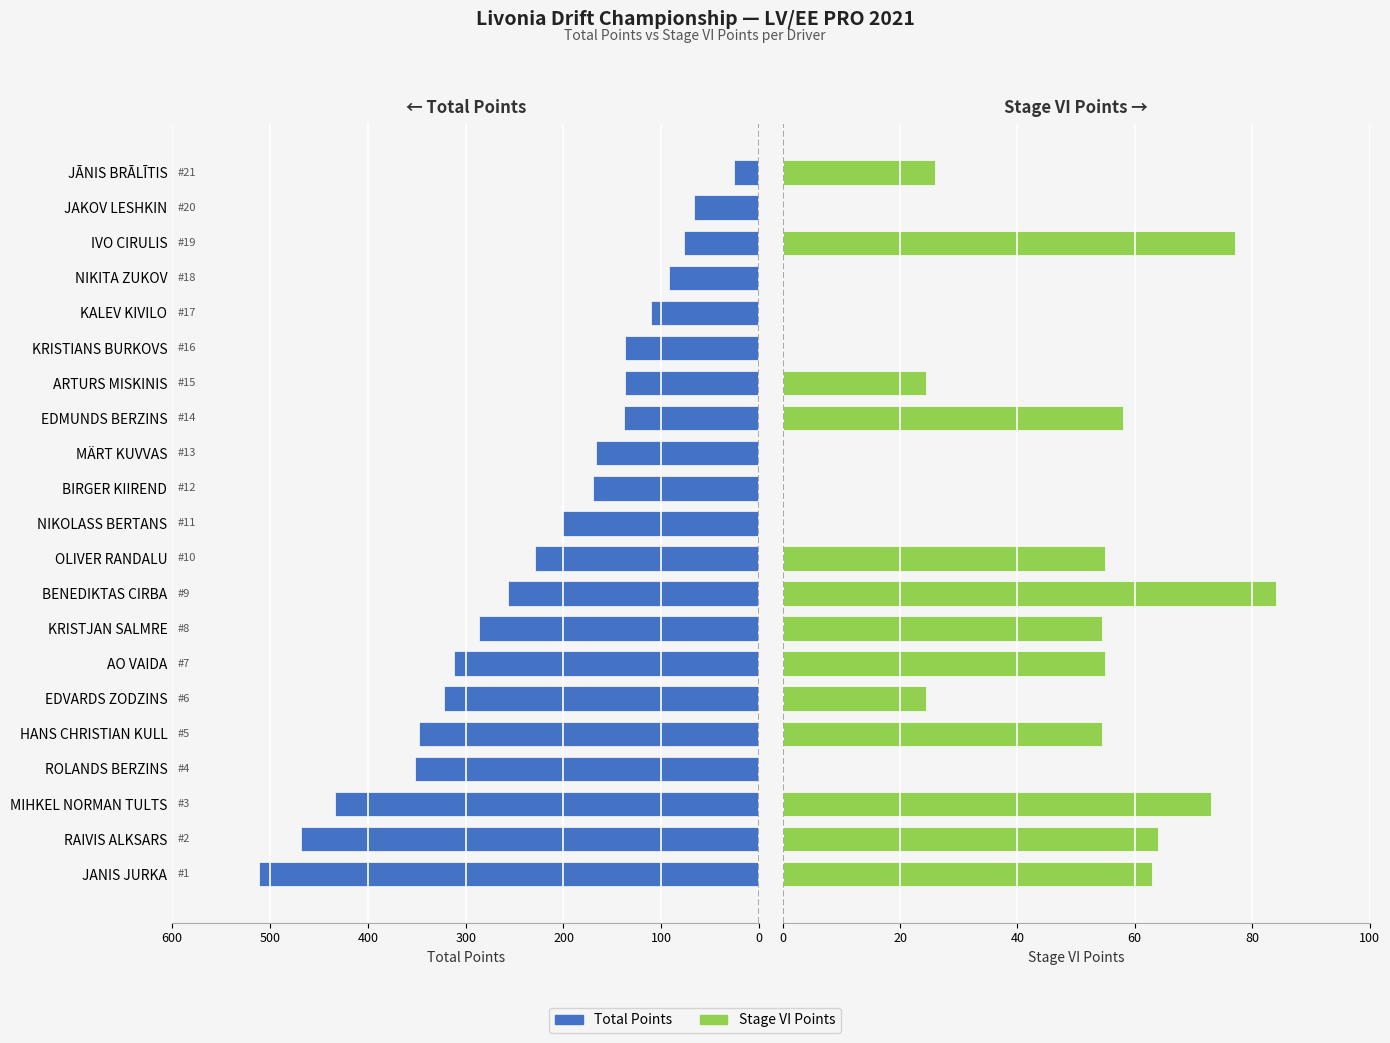

At ROLANDS BERZINS, list the series in order from largest to smallest.

Total Points, Stage VI Points